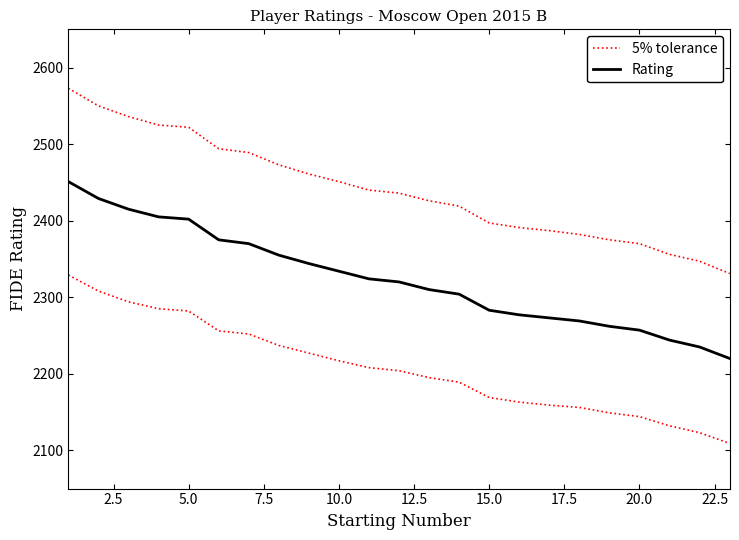

True or false: Rating and 5% tolerance cross at least once.

False